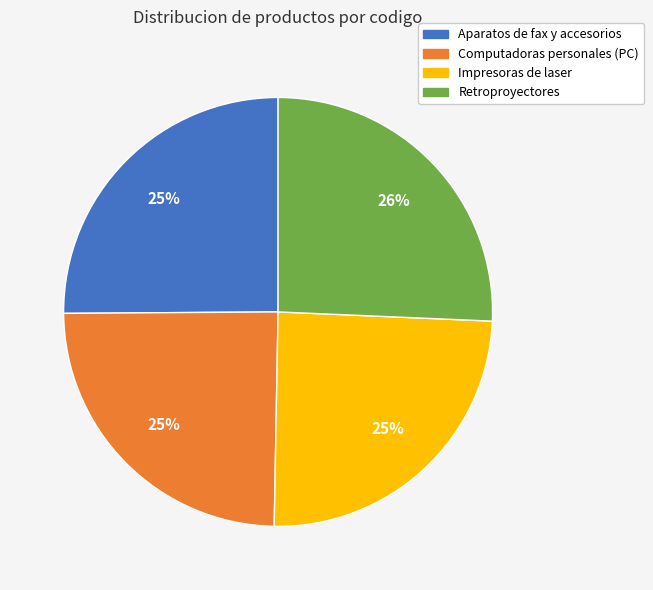

What is the largest slice in the pie chart?

Retroproyectores